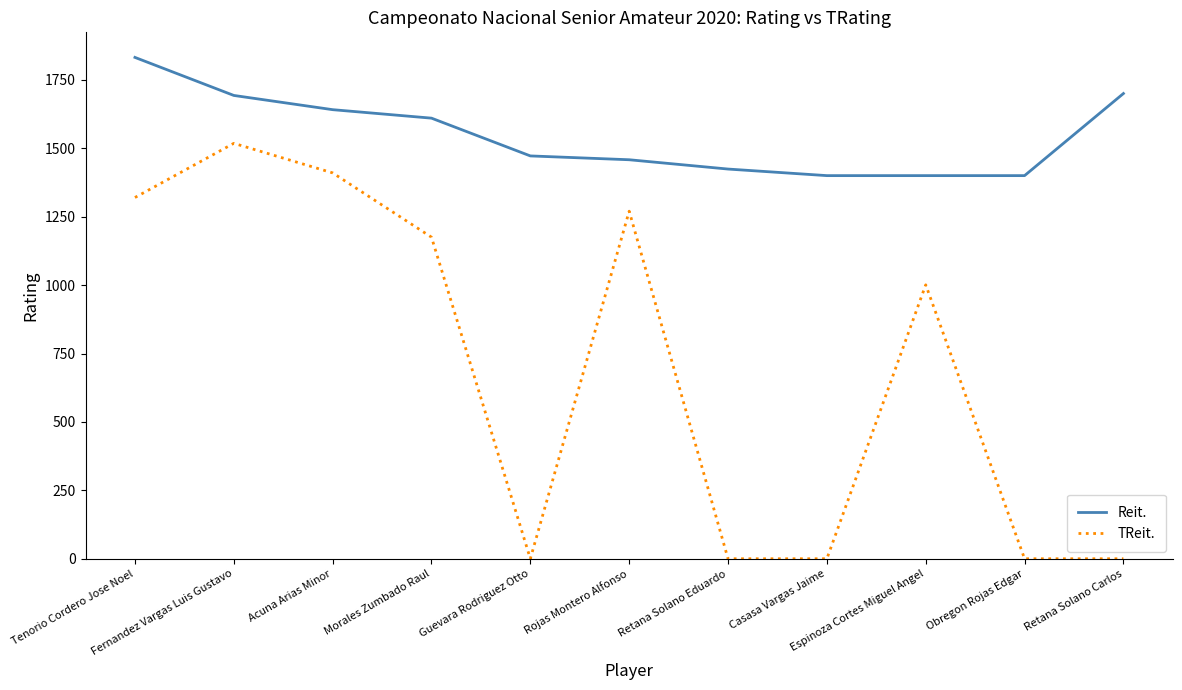

True or false: TReit. has more than 2 interior local peaks.

True